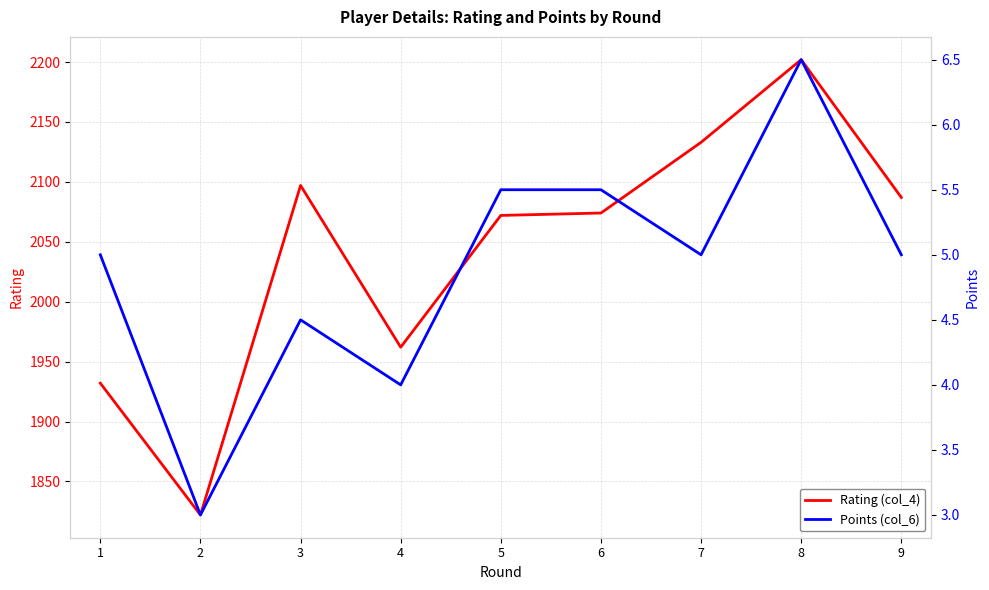

How many data points in Points (col_6) are above 5?

3